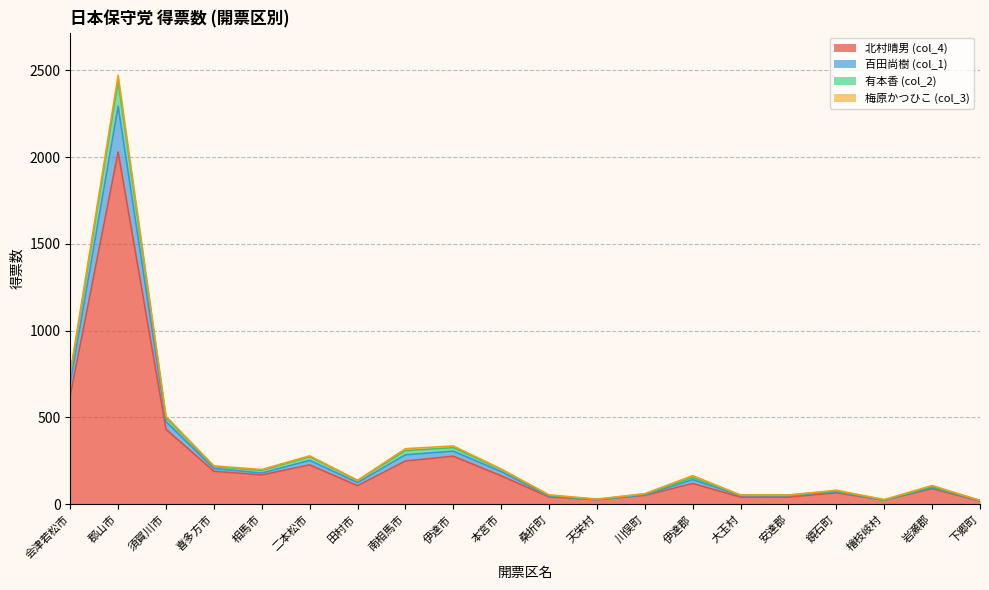

The 有本香 (col_2) series shows 41 at 天栄村. True or false?

False